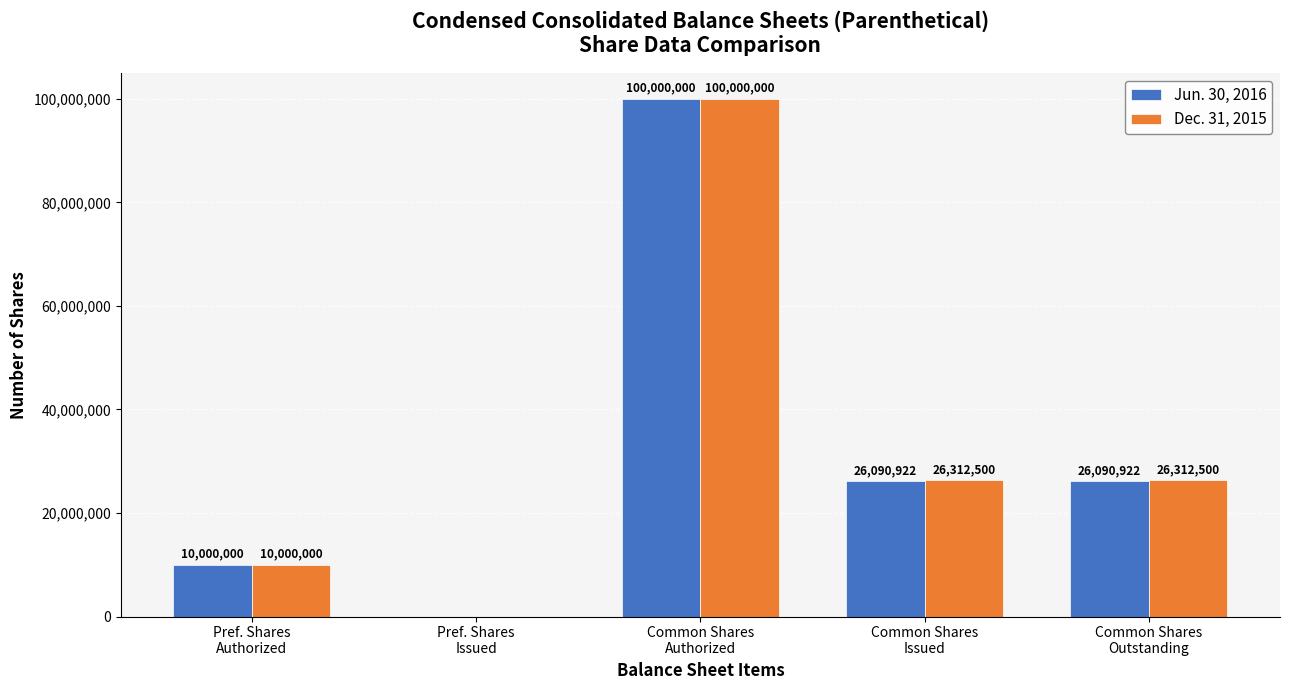

What is the maximum value for Dec. 31, 2015?

100000000